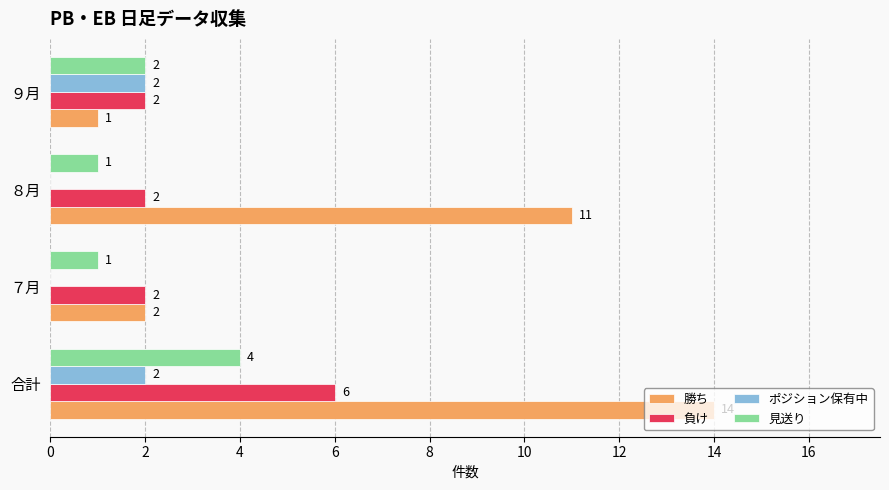

What value does the 勝ち series have at ８月, to the nearest 10?

10